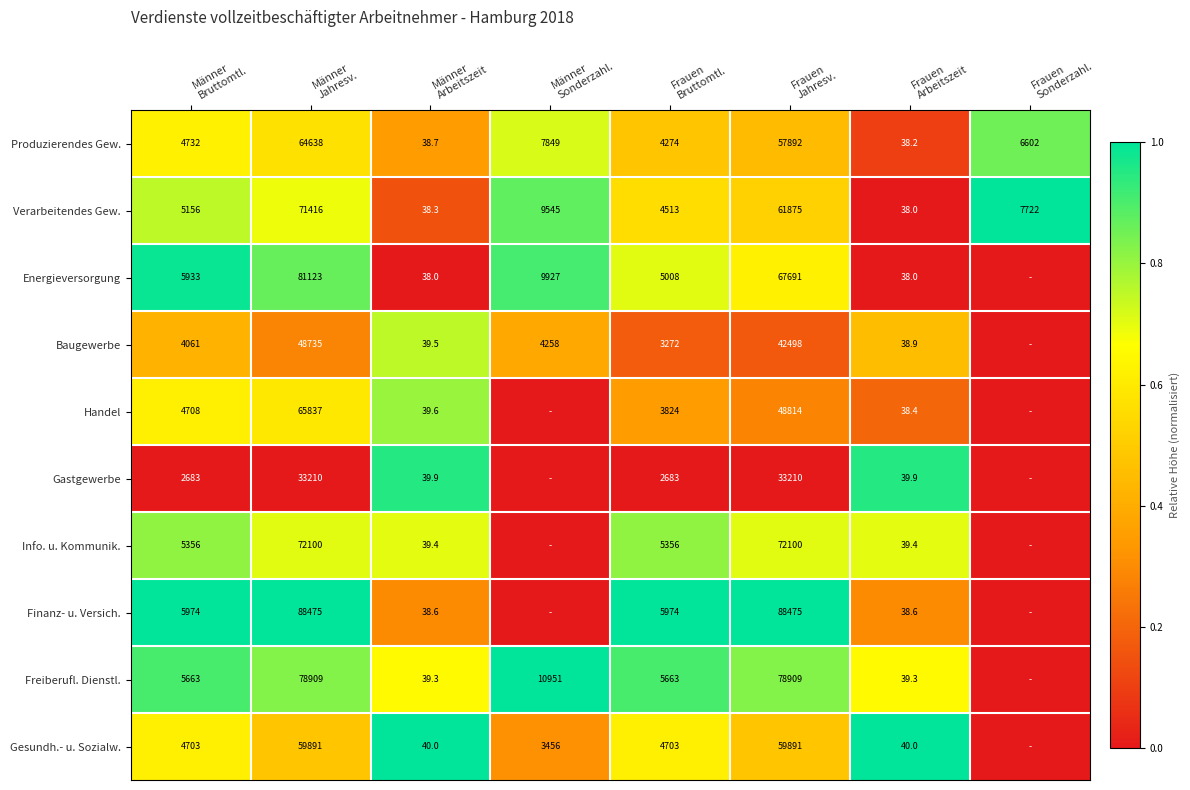

At which label does Produzierendes Gew. reach its peak?

Frauen Sonderzahl.